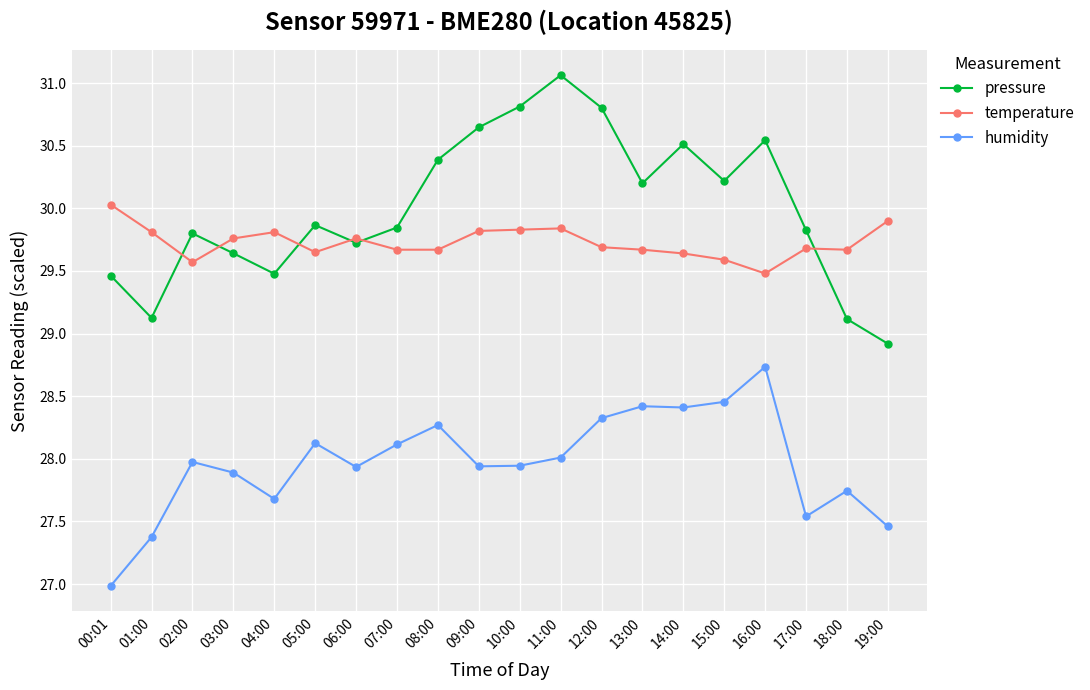

What is the greatest value displayed?

31.1